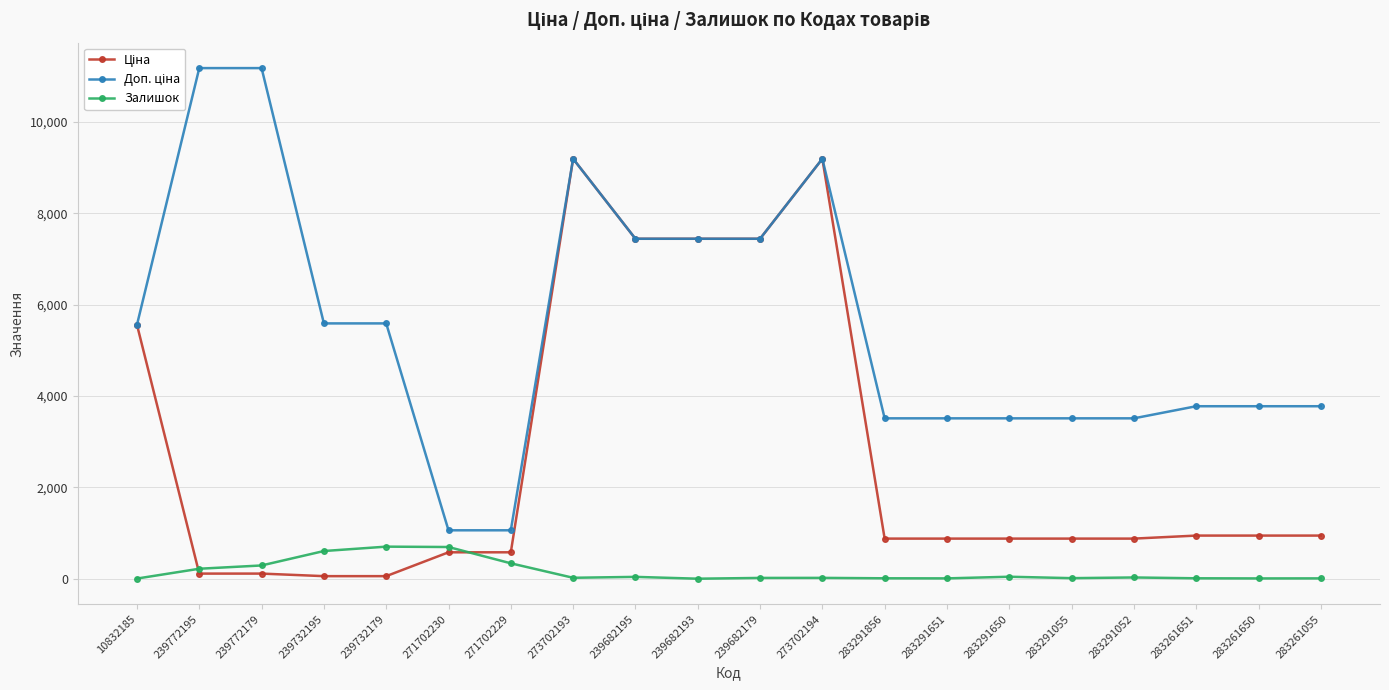

True or false: Залишок has a value of 140.0 at 271702230.

False